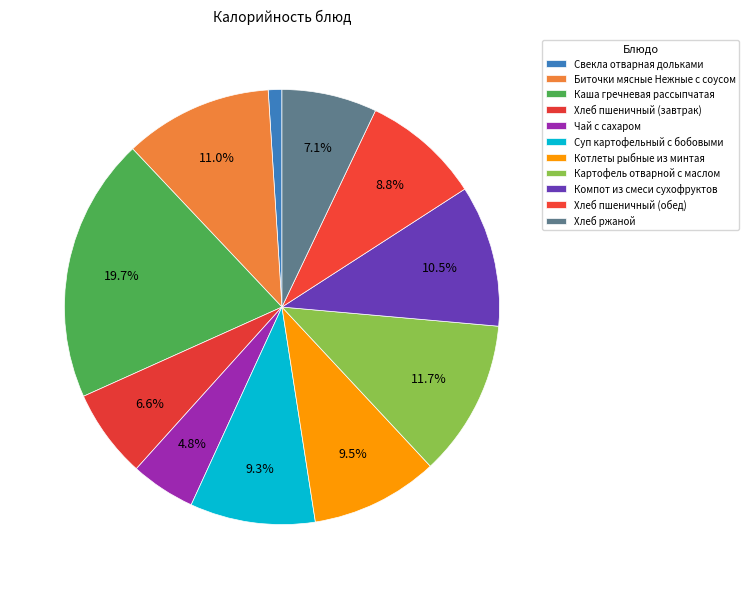

What percentage is the Хлеб пшеничный (обед) slice, to the nearest percent?

9%